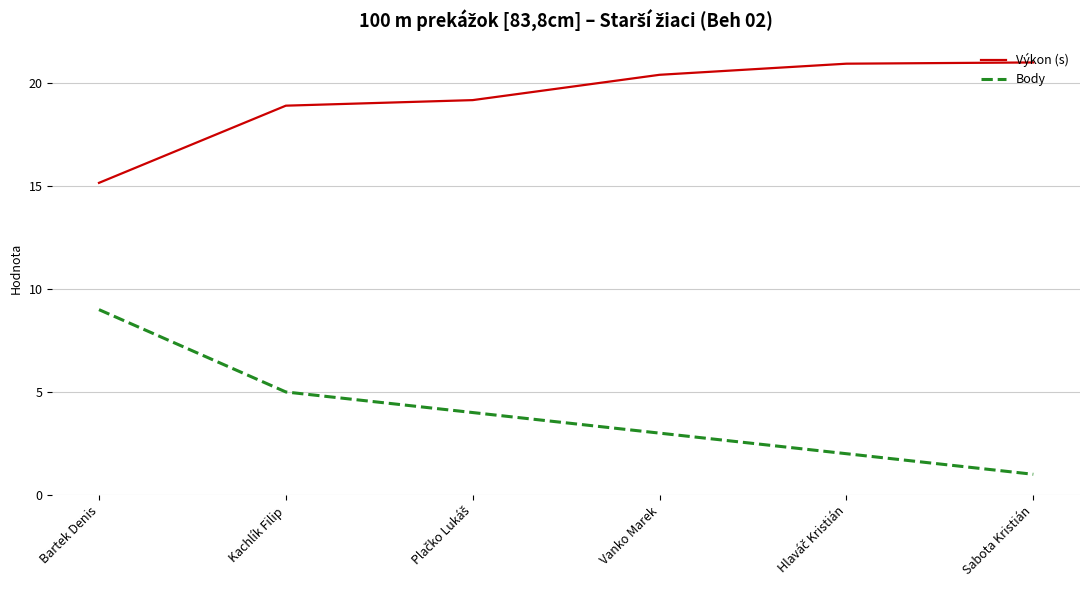

Rank the series at Bartek Denis from lowest to highest value.

Body, Výkon (s)